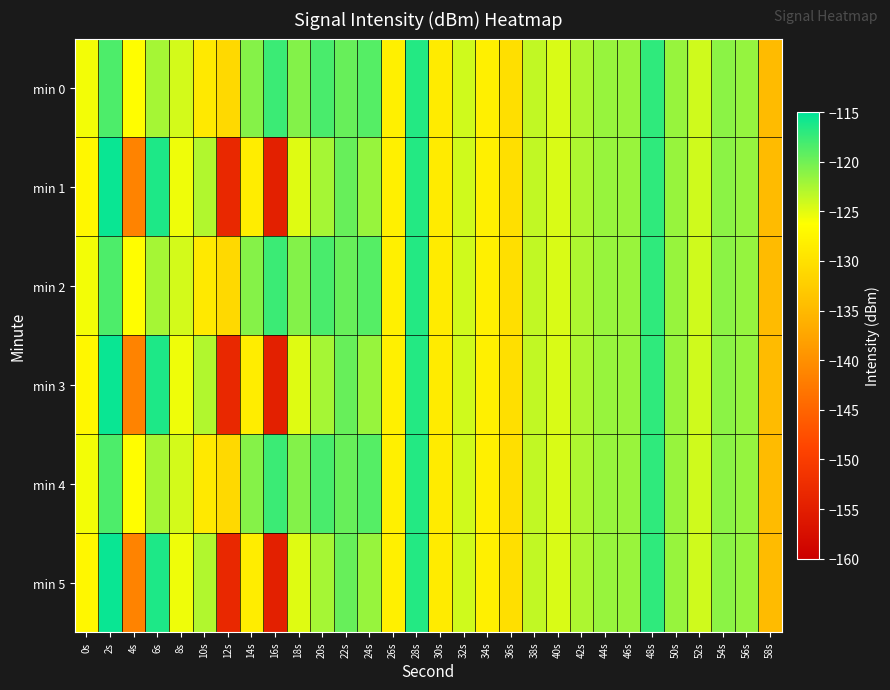

At which category is the sum across all series the highest?

28s